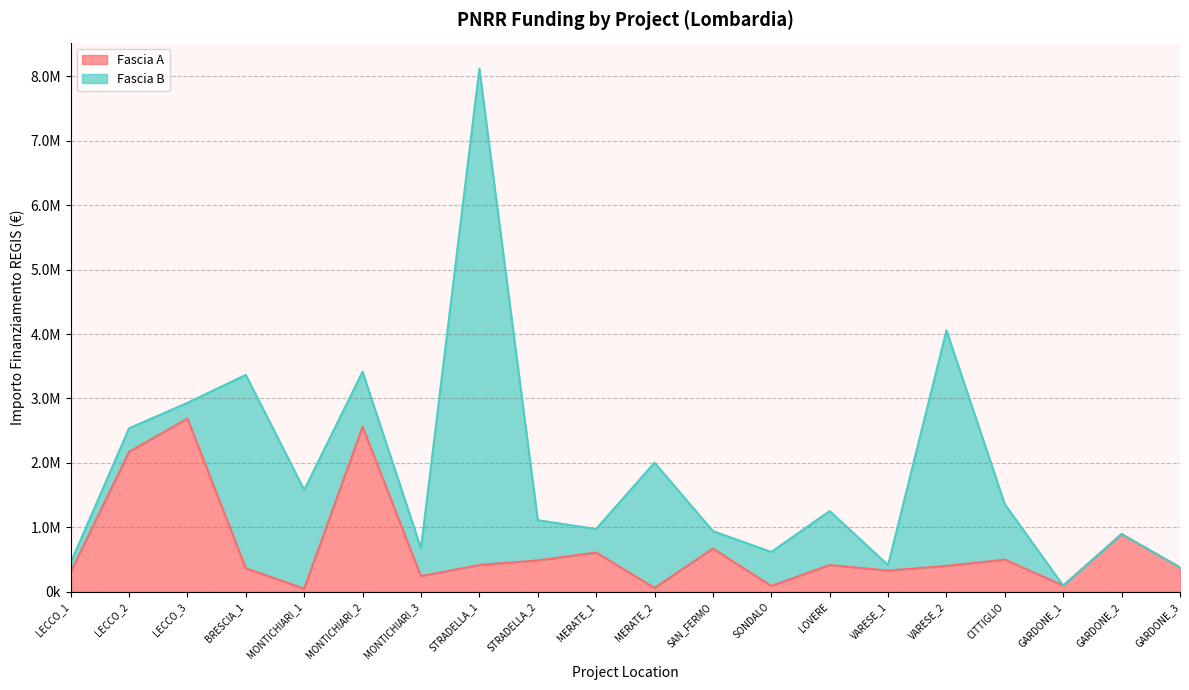

What is the label of the 9th point from the right?

SAN_FERMO